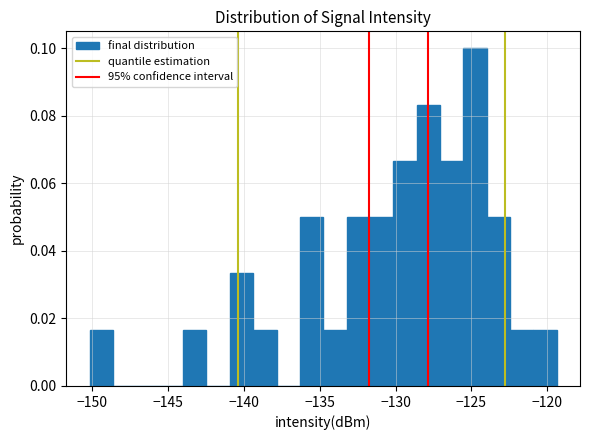

Around what value on the x-axis is the tallest bar? Give the approximate position of its centre, as read against the axis.

-125.0